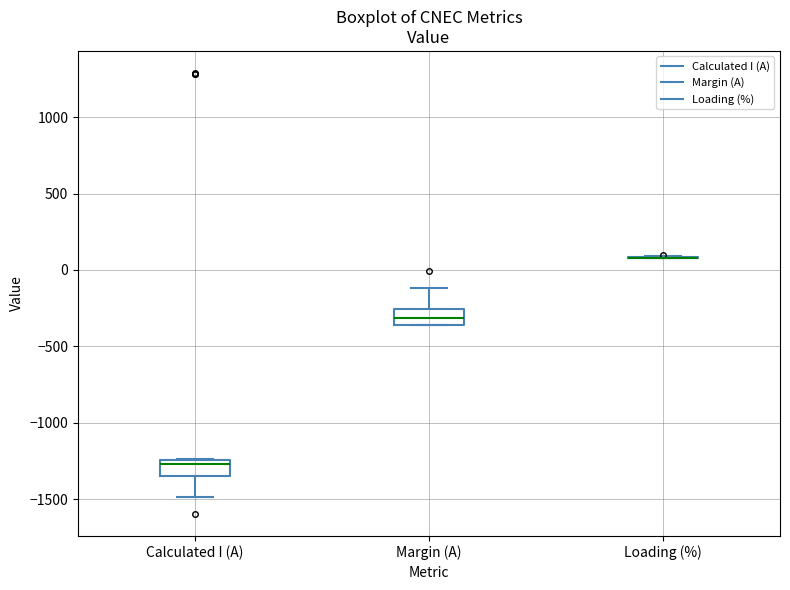

Reading left to right, read every box against the y-axis: the position of its median line, the range the box covers, and the ends of its whiskers. The values are not printed on the chart, so give them approximately, as read against the axis.

Calculated I (A): median -1250 (just below the box's upper edge), box -1350 to -1250, whiskers -1500 to -1250
Margin (A): median -300, box -350 to -250, whiskers -350 to -100
Loading (%): box collapsed to a line at 100, whiskers 100 to 100